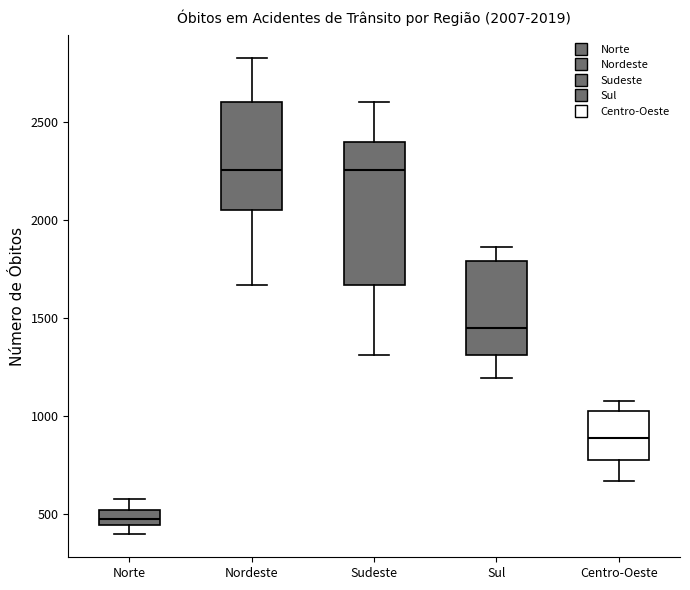

Which box is the tallest, from its lower edge to its upper edge?

Sudeste